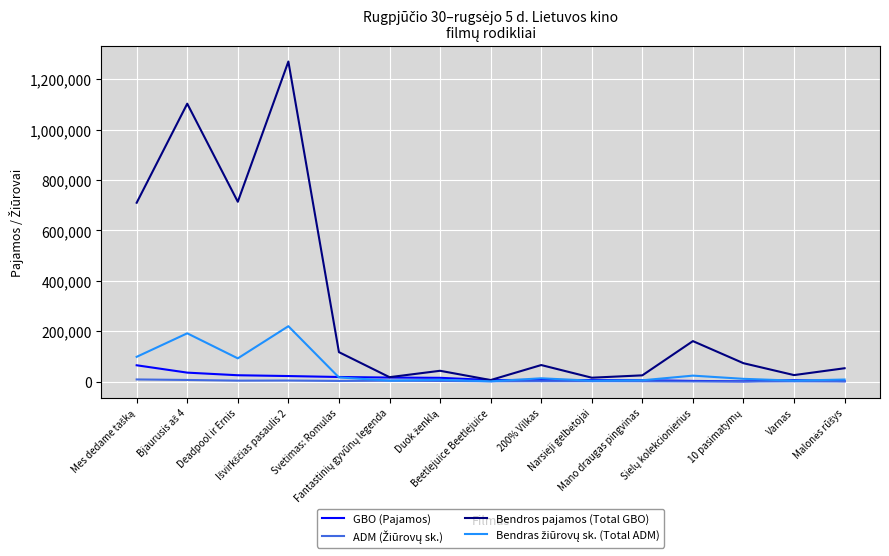

Which series has the widest spread of values?

Bendros pajamos (Total GBO)